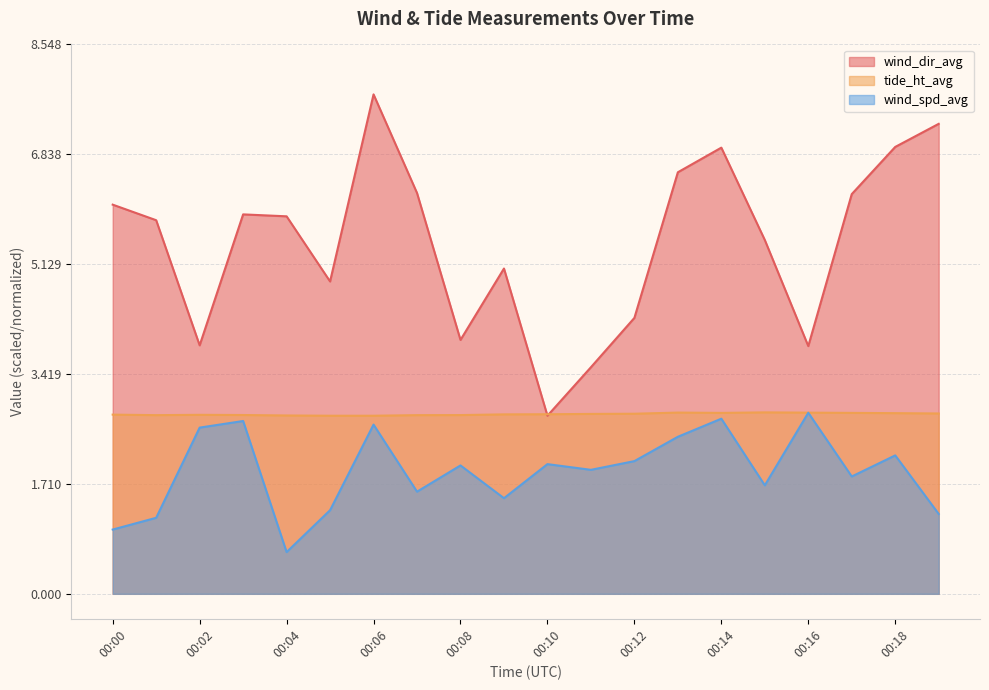

True or false: tide_ht_avg and wind_spd_avg intersect in this chart.

False